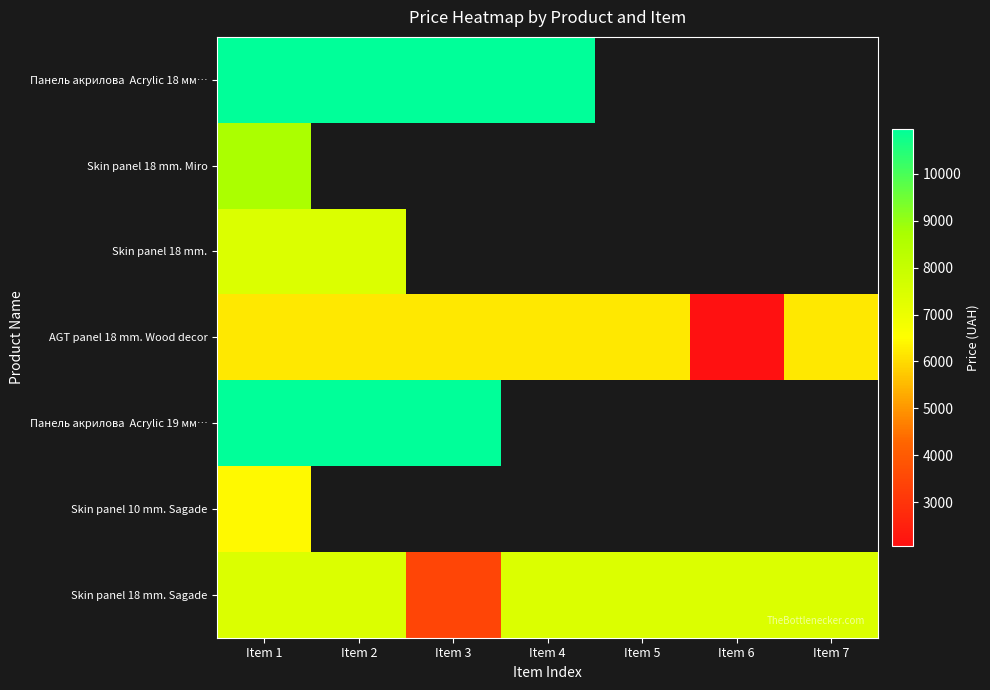

At which category is the sum across all series the highest?

Item 1